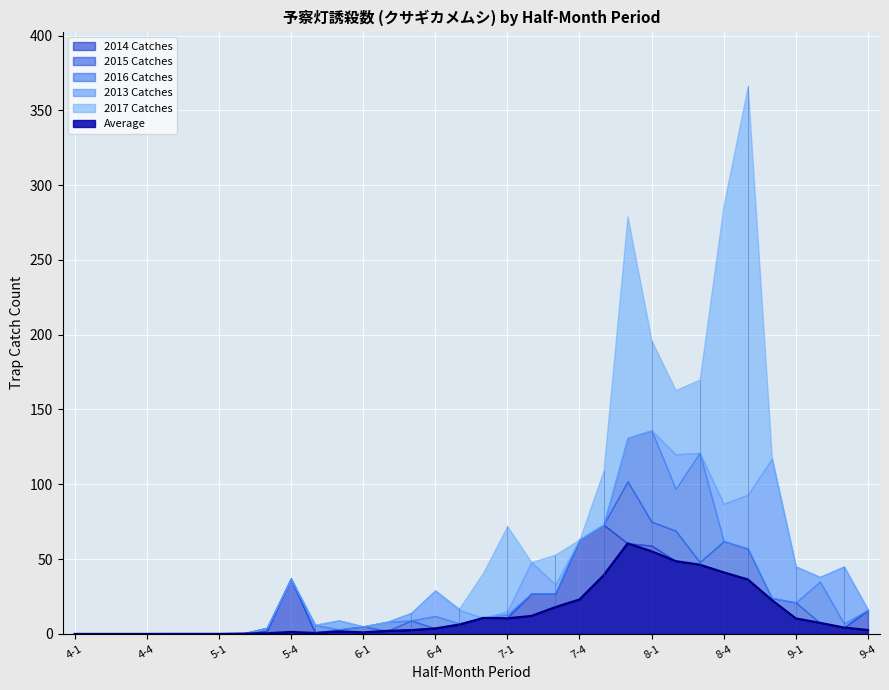

Which series has the largest total across all categories?

y2017